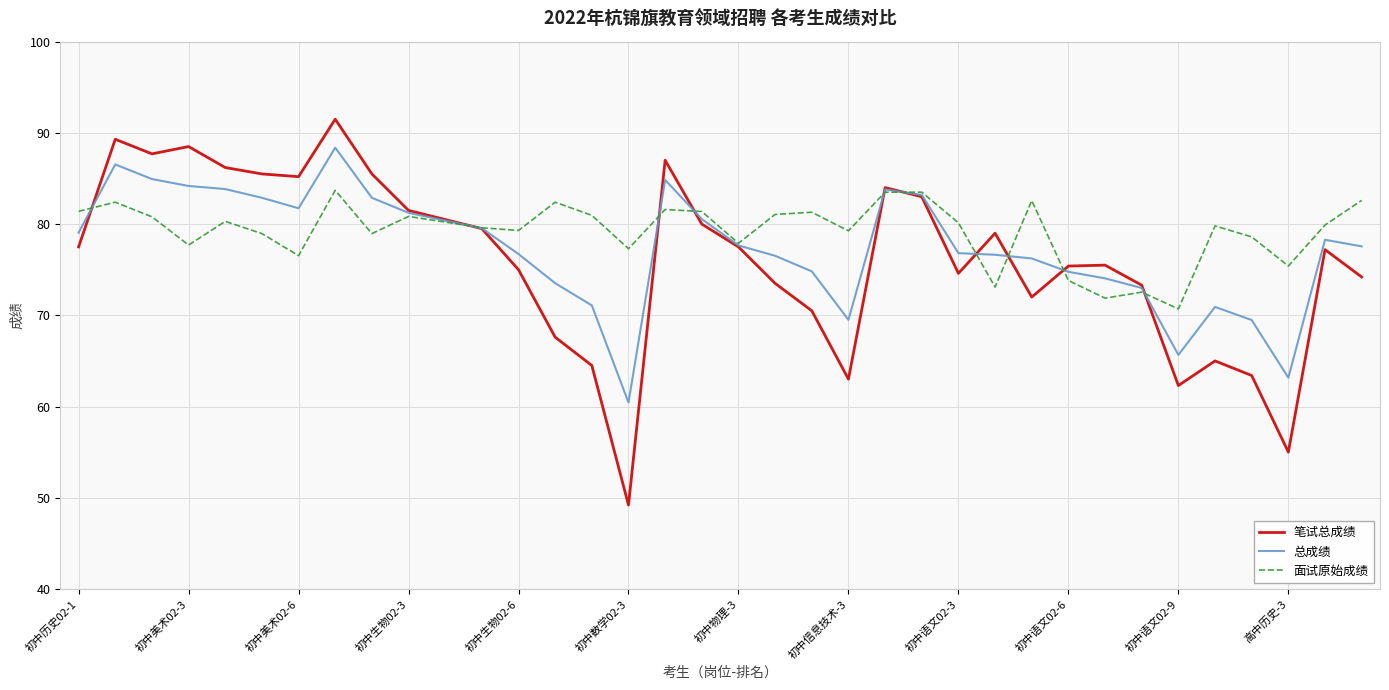

Does the chart have visible grid lines?

Yes